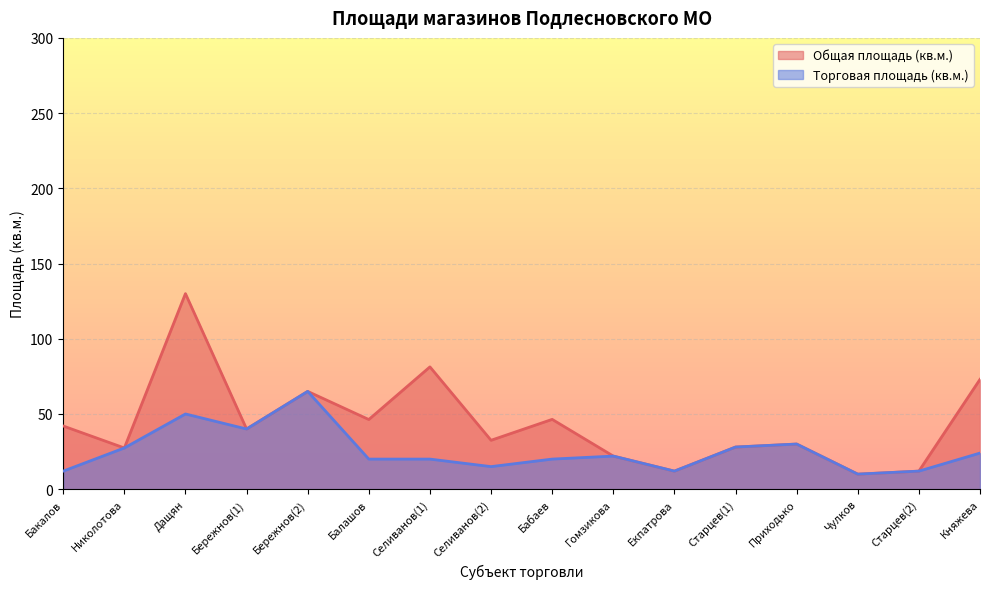

Which category has the lowest value across all series?

Чулков